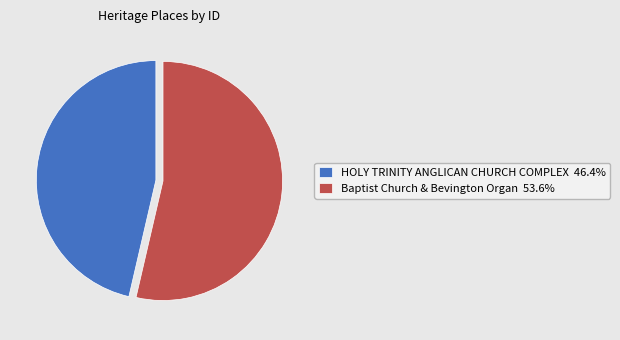

Approximately how many times larger is the value at HOLY TRINITY ANGLICAN CHURCH COMPLEX 46.4% compared to Baptist Church & Bevington Organ 53.6%?

0.9